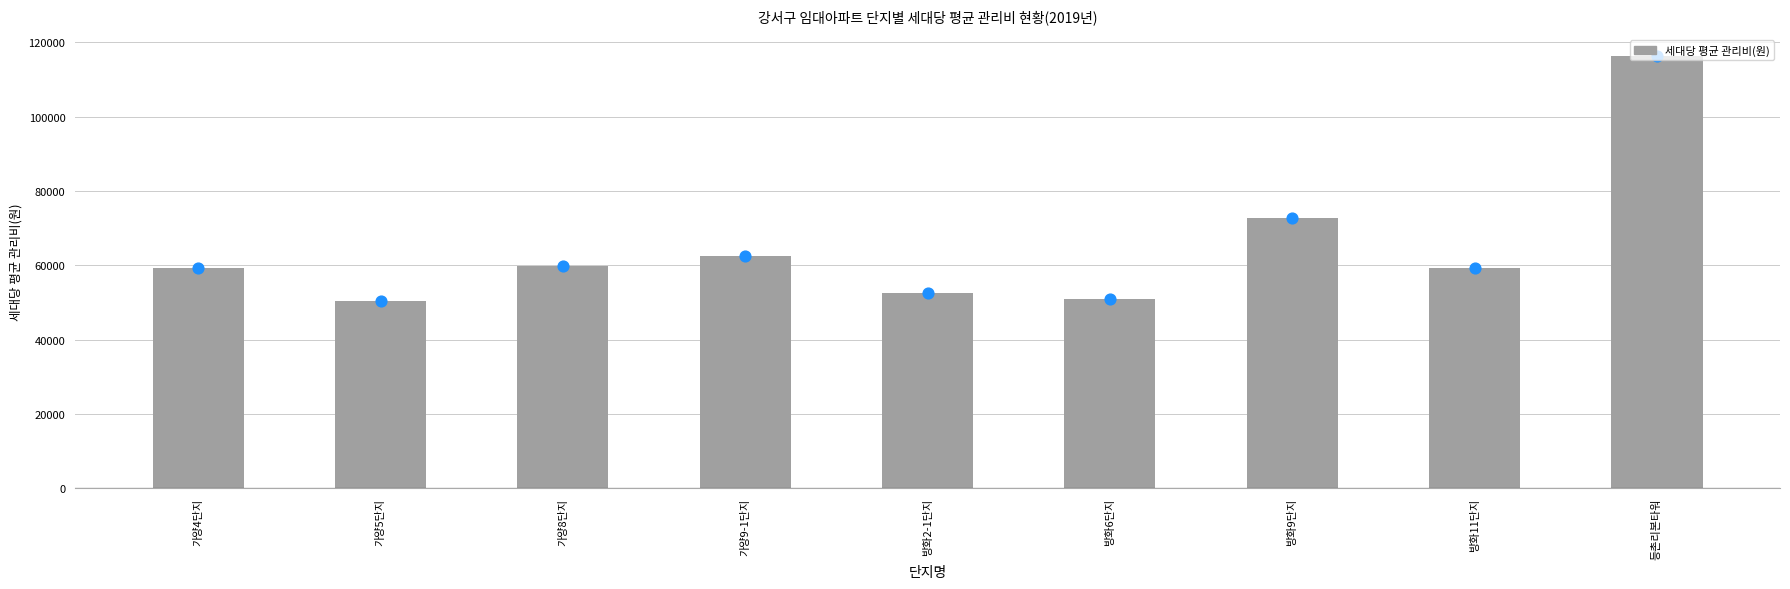

Between 가양5단지 and 가양8단지, which is larger?

가양8단지